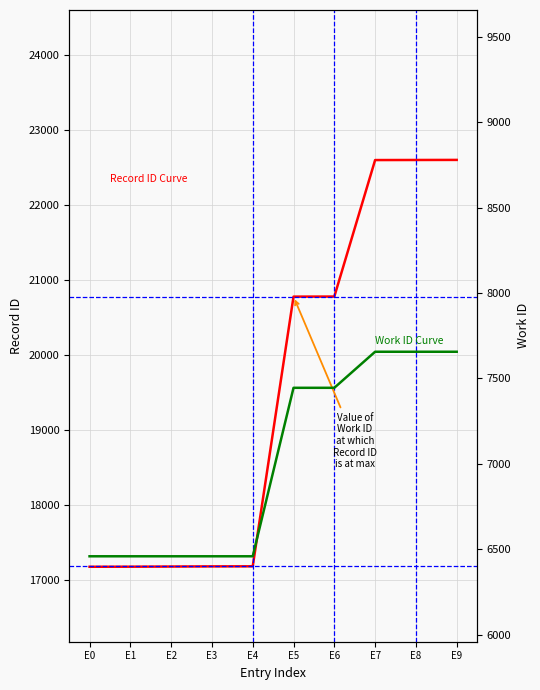

What is the average value of the Work ID Curve series?

7015